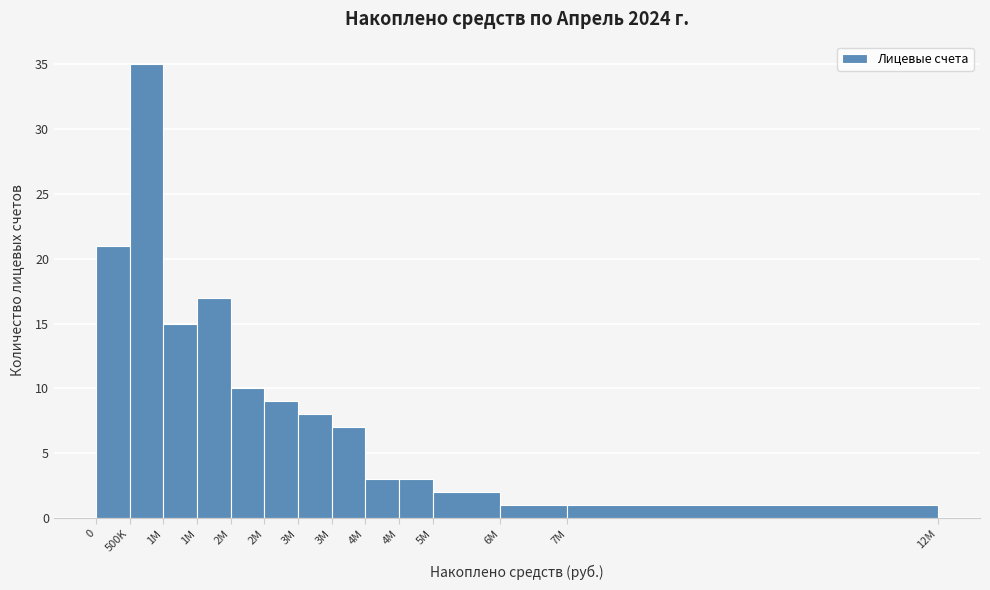

Does the chart contain any negative values?

No